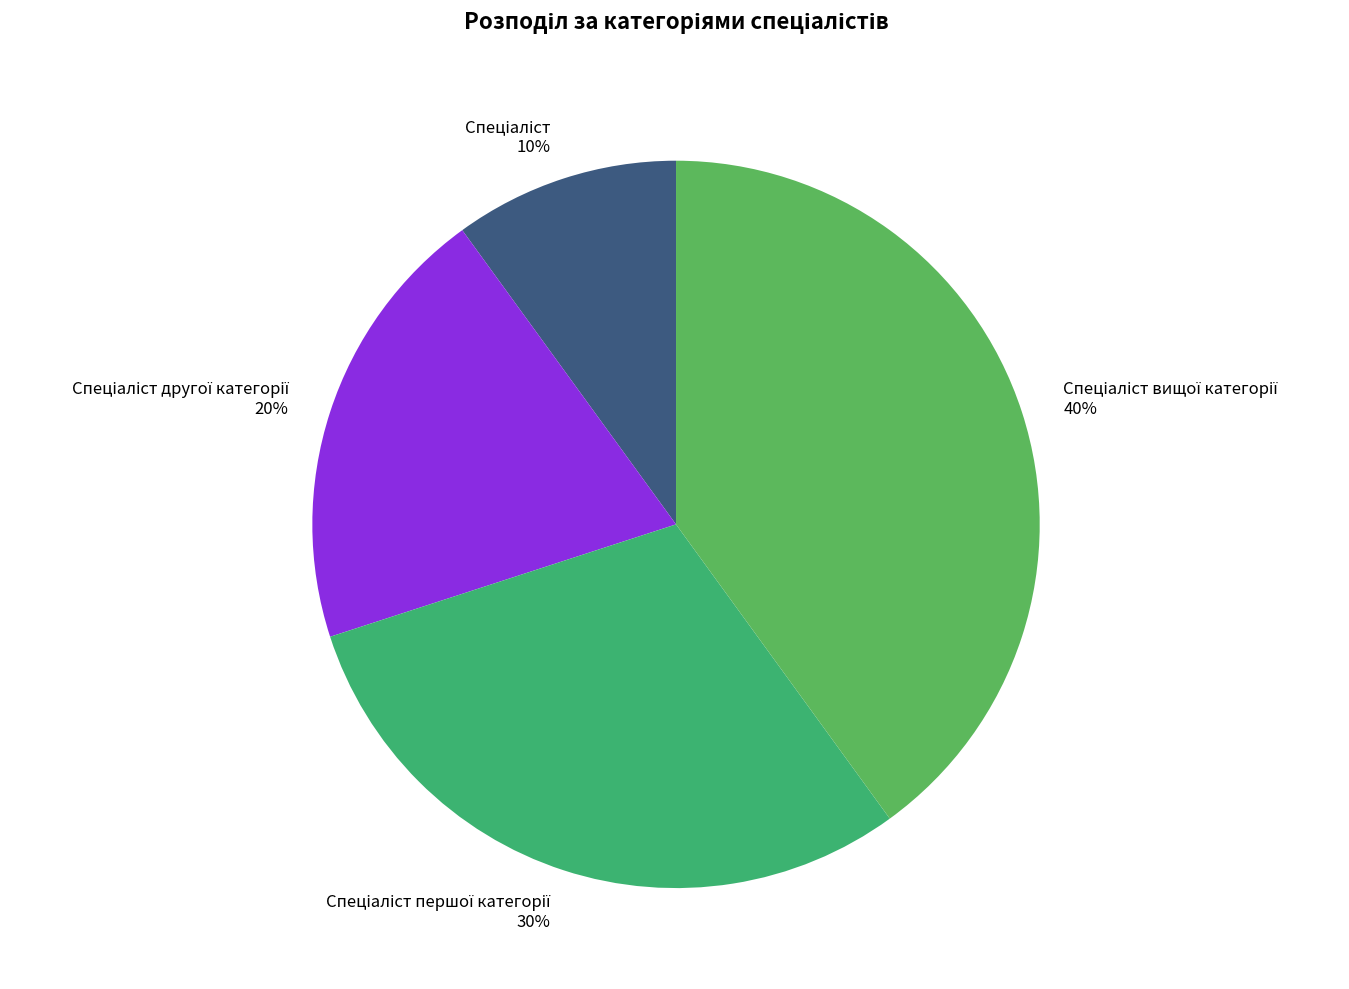

Is there a majority slice in this chart?

No